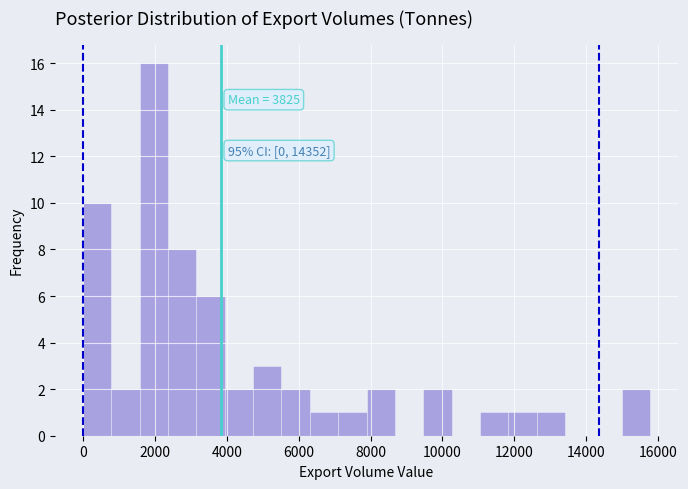

Around what value on the x-axis is the tallest bar? Give the approximate position of its centre, as read against the axis.

2000